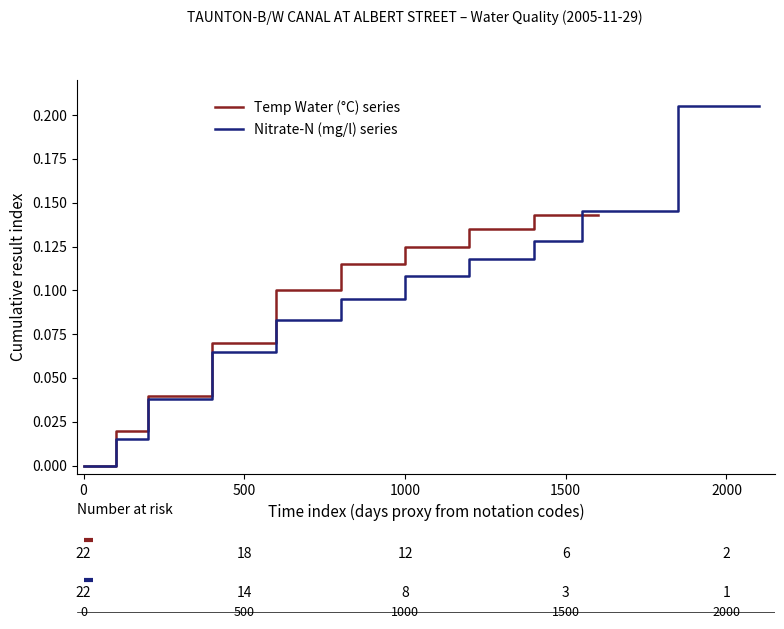

Is it true that Temp Water (°C) series equals 0.4 at 0?

False